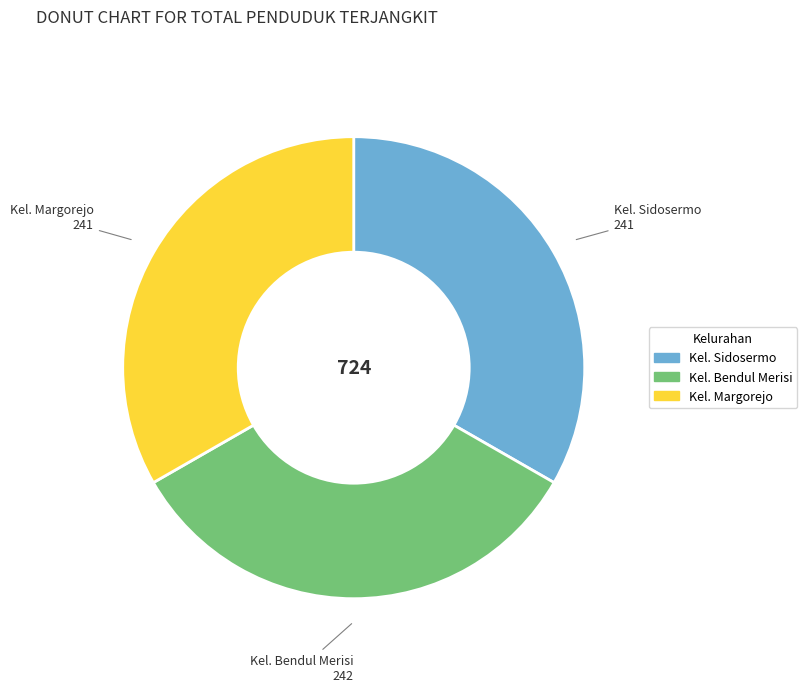

Is it true that Kel. Bendul Merisi is 33% of the pie?

True